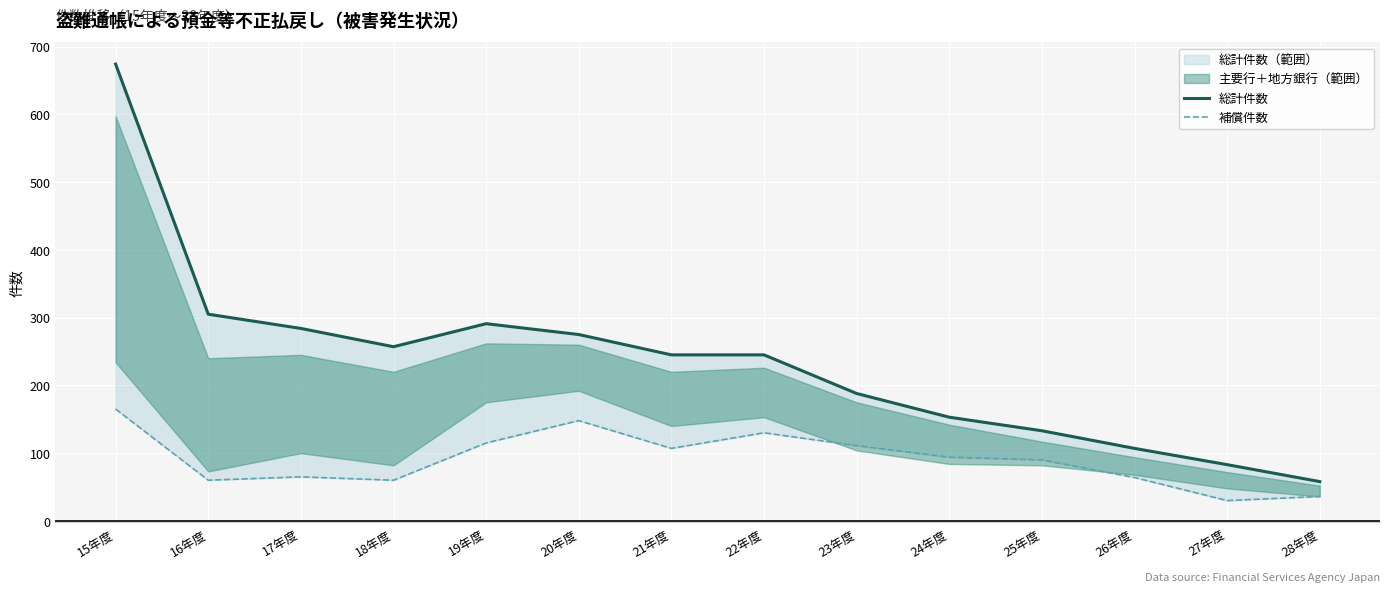

Rank the categories by 補償件数 value from highest to lowest.

15年度, 20年度, 22年度, 19年度, 23年度, 21年度, 24年度, 25年度, 17年度, 26年度, 16年度, 18年度, 28年度, 27年度